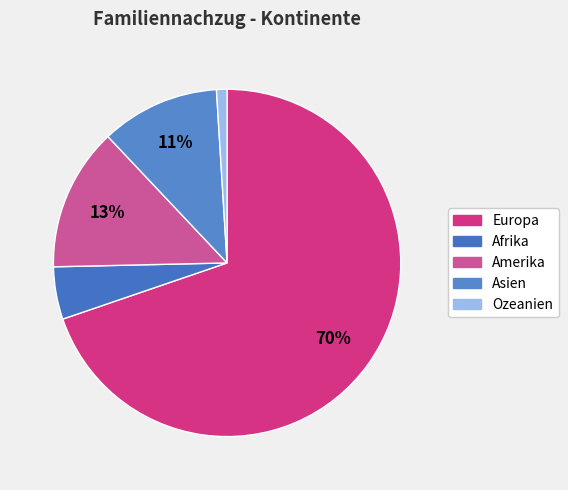

The Ozeanien slice represents 1% of the pie. True or false?

True